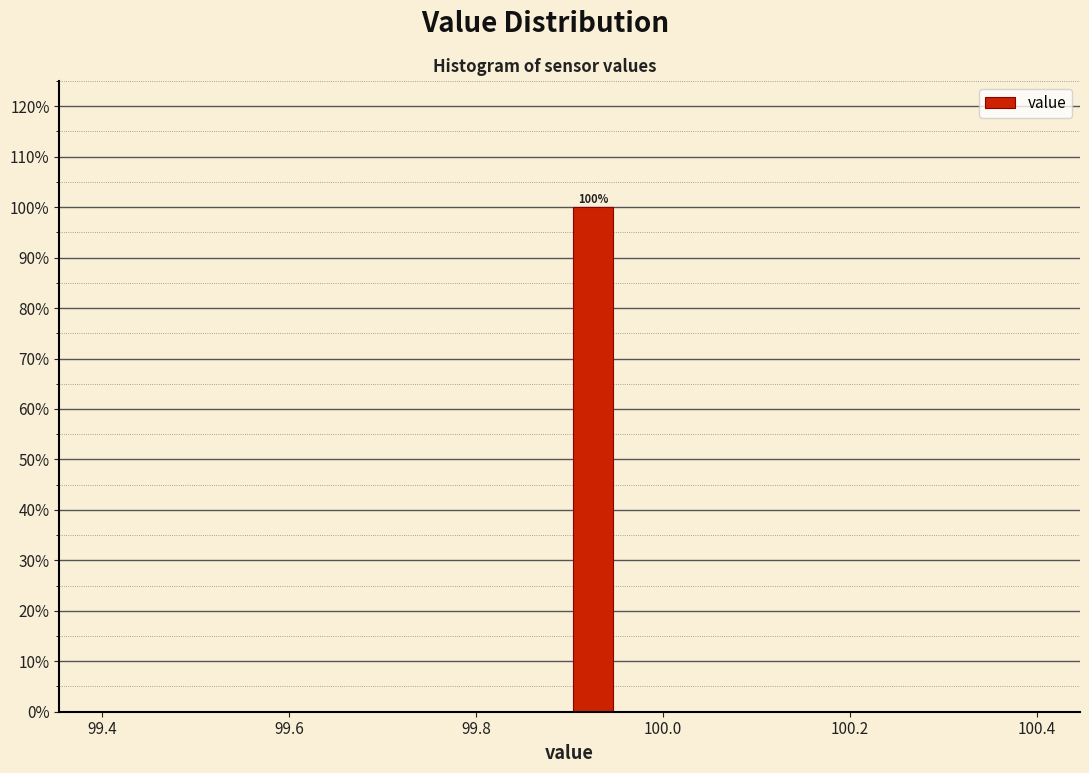

Read against the x-axis, roughly where is the centre of the tallest bar?

99.92